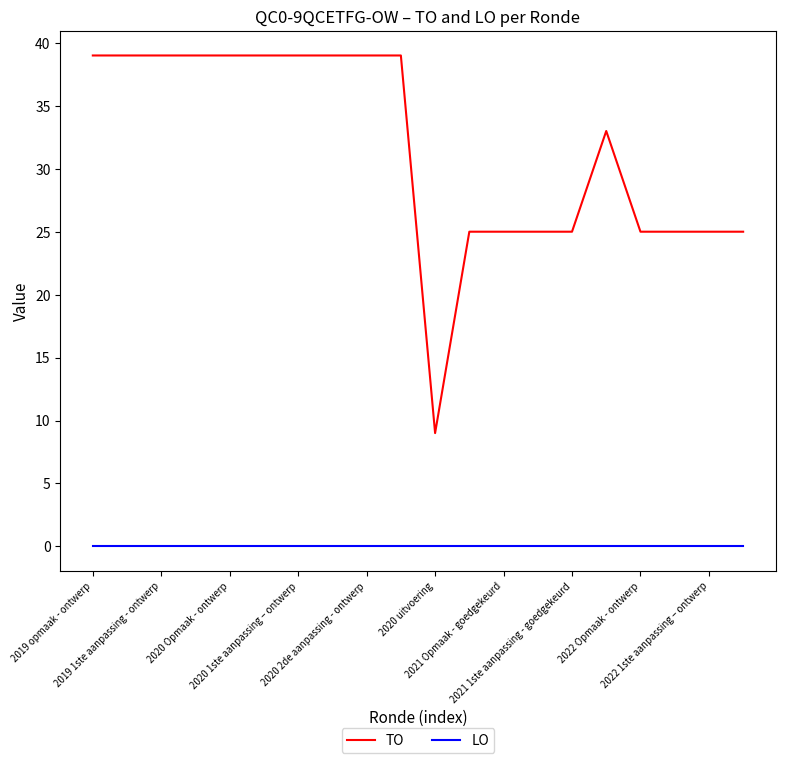

Reading right to left, what are all the values shown in this chart?

TO: 25	25	25	25	33	25	25	25	25	9	39	39	39	39	39	39	39	39	39	39
LO: 0	0	0	0	0	0	0	0	0	0	0	0	0	0	0	0	0	0	0	0